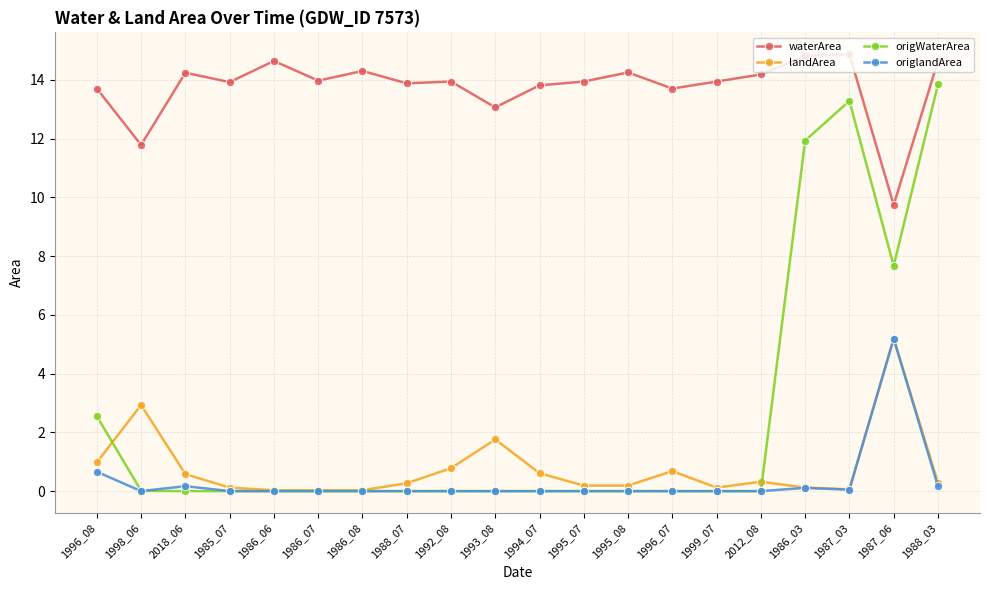

How many lines are shown in the chart?

4